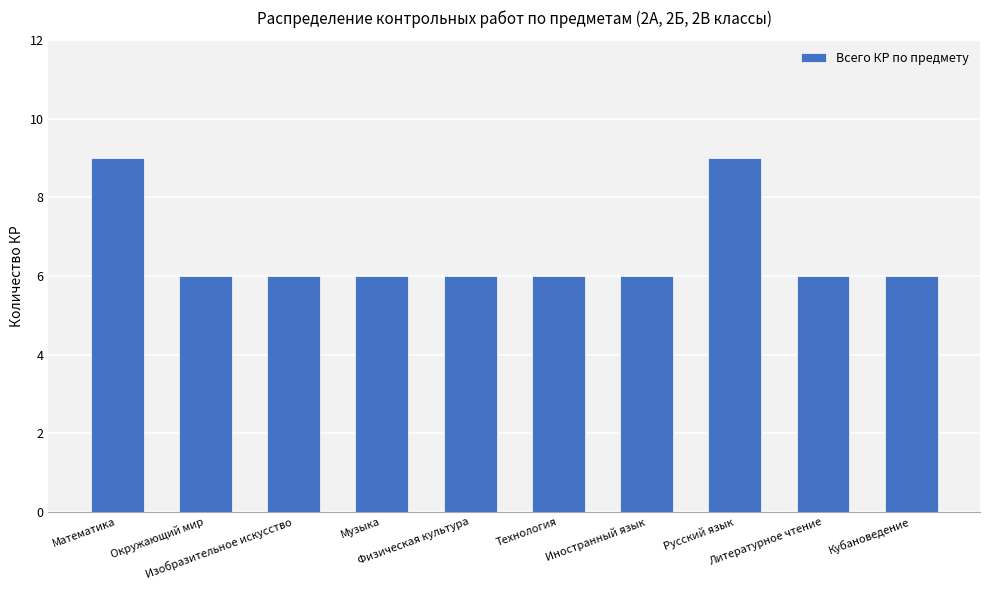

True or false: the data shows 6 at Изобразительное искусство.

True